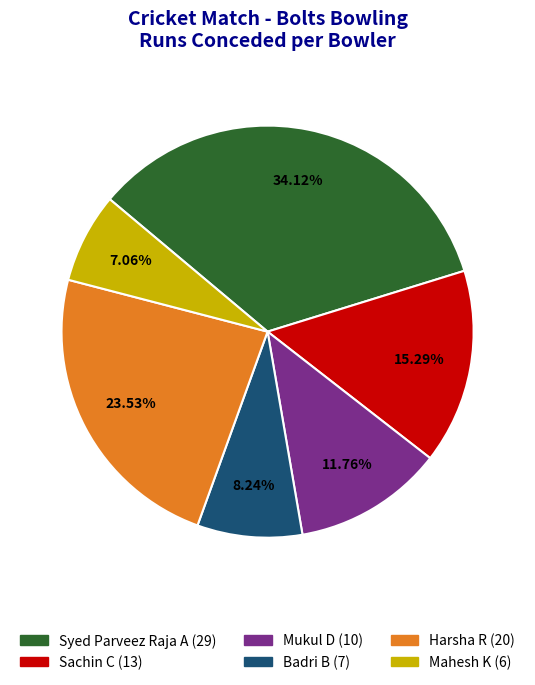

Between Syed Parveez Raja A and Mukul D, which is larger?

Syed Parveez Raja A